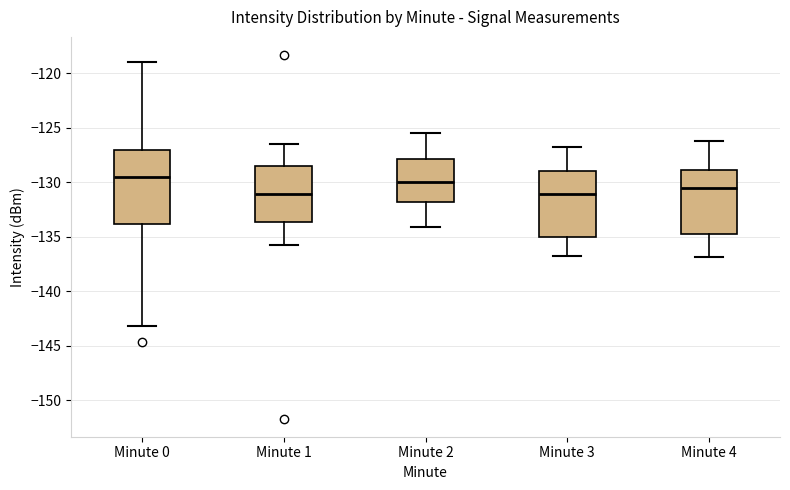

Reading left to right, transcribe this box plot: for each box, give where its median line is, the range the box spans, and where its two whiskers end, as read against the y-axis. The values are not printed on the chart, so give them approximately, as read against the axis.

Minute 0: median -129.5, box -134.0 to -127.0, whiskers -143.0 to -119.0
Minute 1: median -131.0, box -133.5 to -128.5, whiskers -136.0 to -126.5
Minute 2: median -130.0, box -132.0 to -128.0, whiskers -134.0 to -125.5
Minute 3: median -131.0, box -135.0 to -129.0, whiskers -137.0 to -127.0
Minute 4: median -130.5, box -134.5 to -129.0, whiskers -137.0 to -126.0